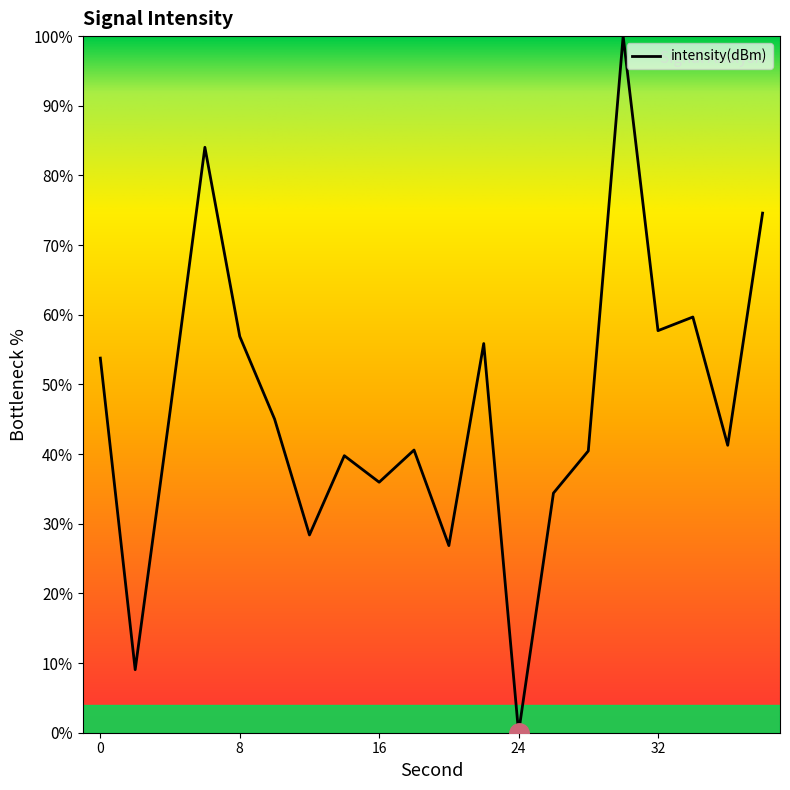

How many interior local peaks (higher than both neighbors) does the data have?

6